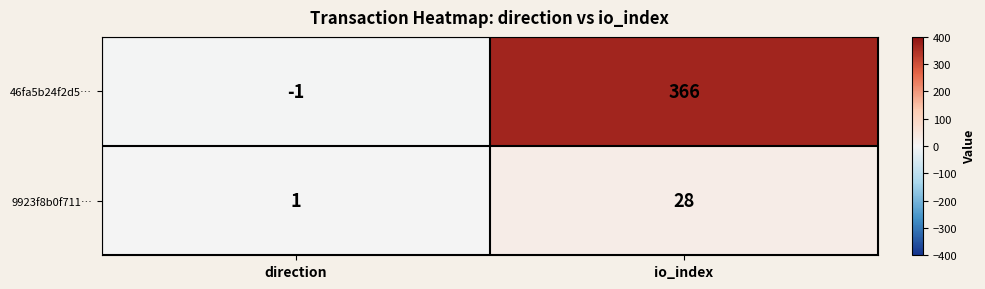

True or false: 9923f8b0f711… has a value of 1 at direction.

True